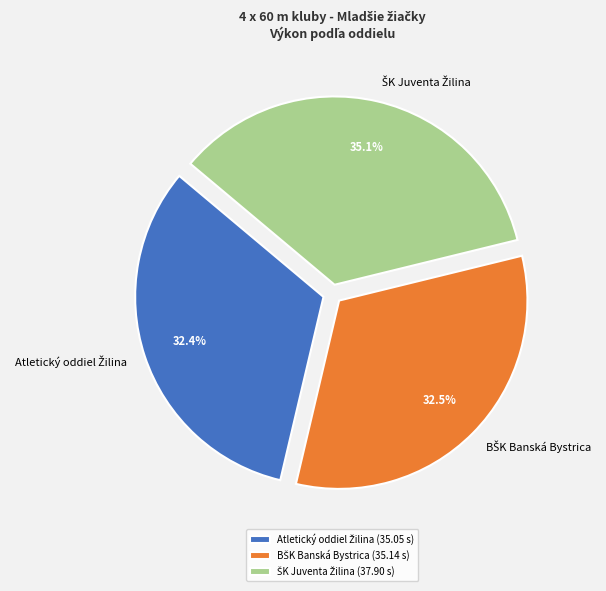

Is there a majority slice in this chart?

No